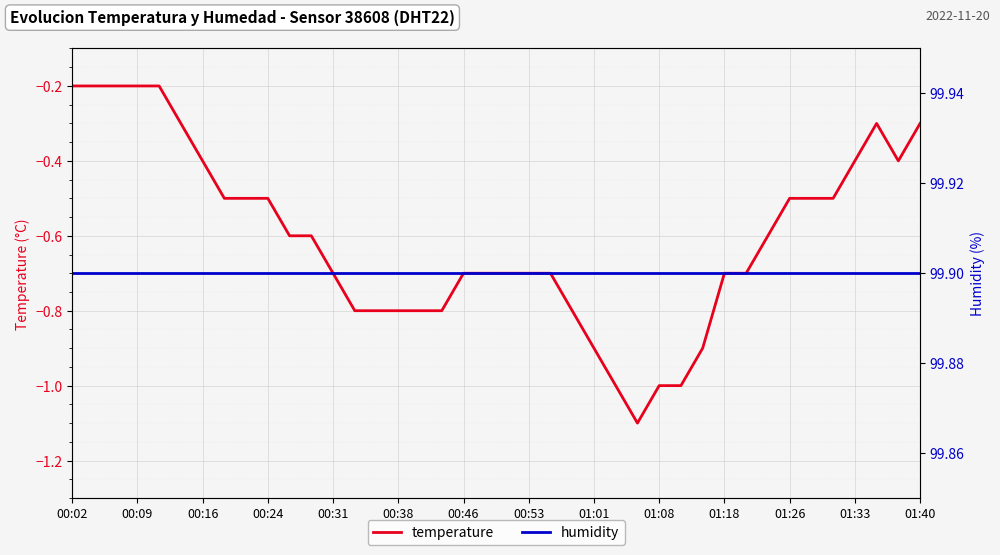

The temperature series shows -1.1 at 00:53. True or false?

False